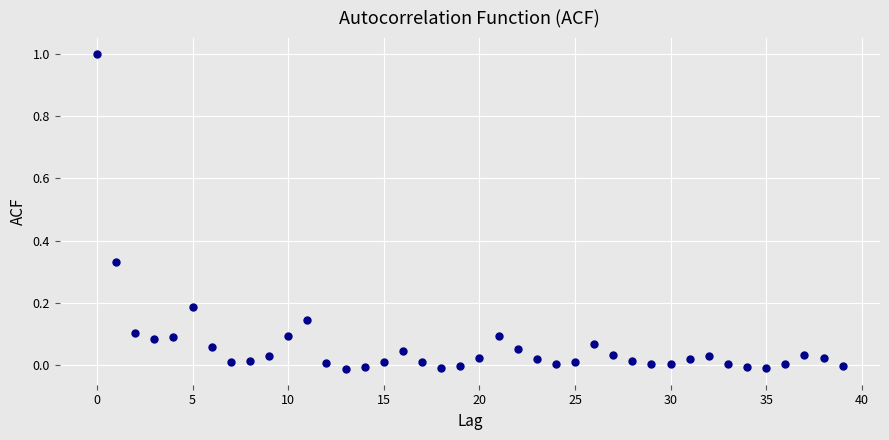

What is the range of Y values (max minus min)?

1.0